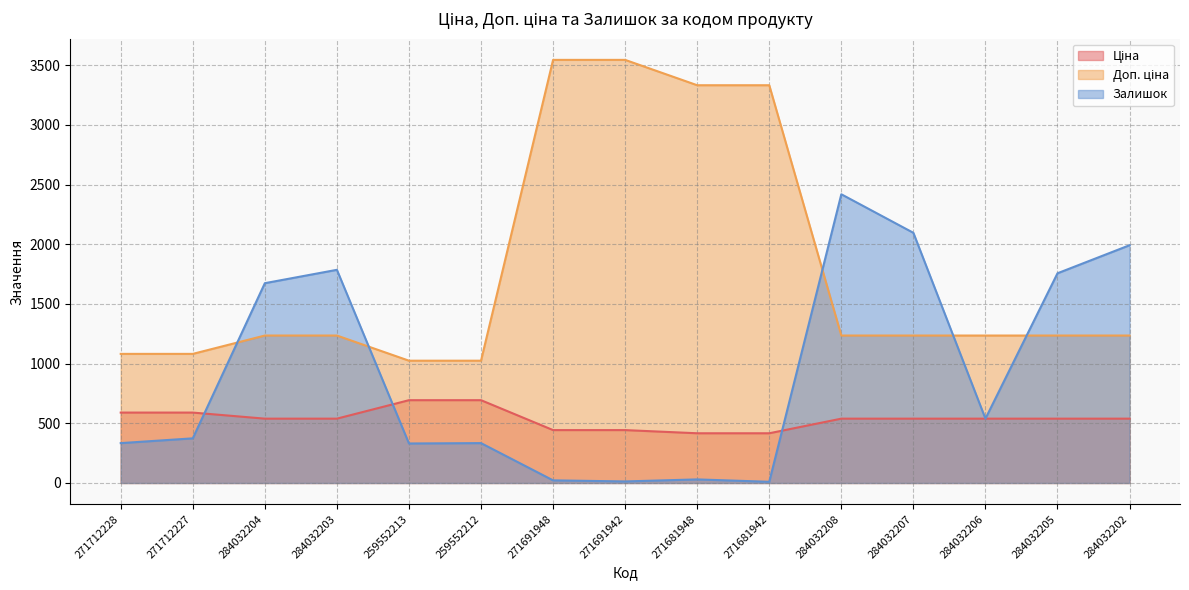

The Залишок series shows 13.0 at 271691942. True or false?

True